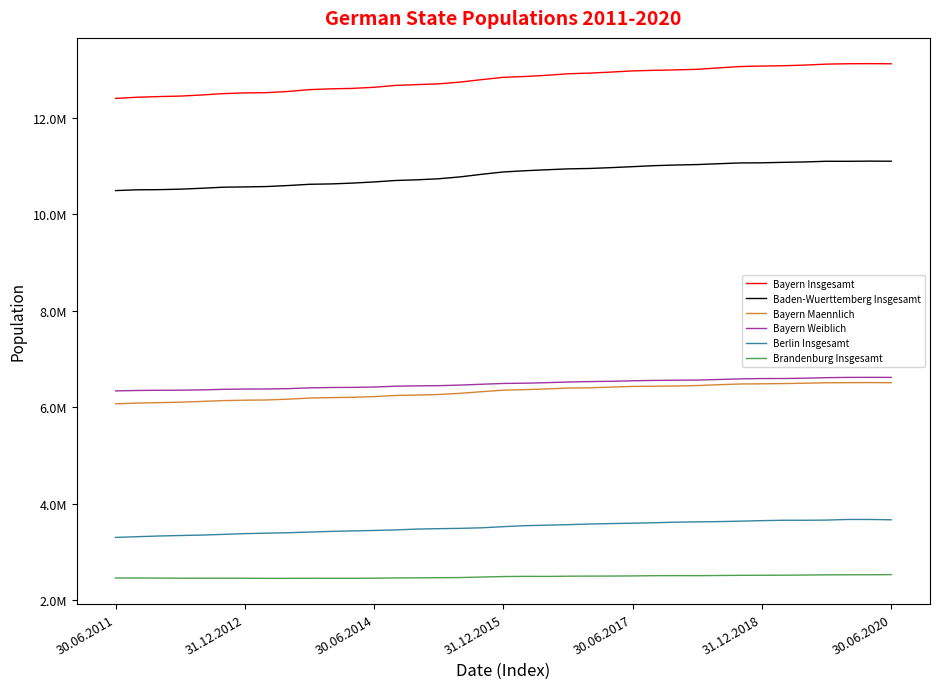

Does the chart display data point markers on the line(s)?

No